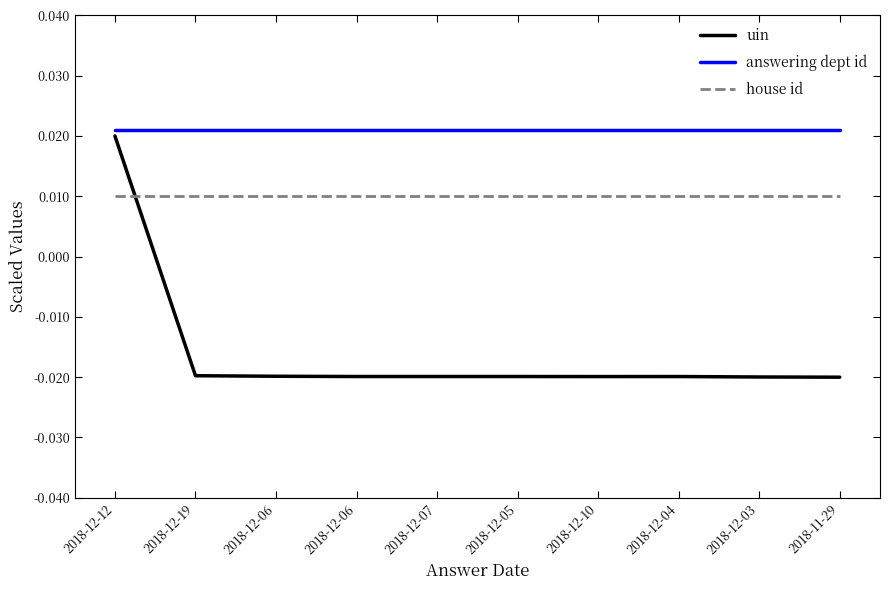

At which category is the sum across all series the highest?

2018-12-12